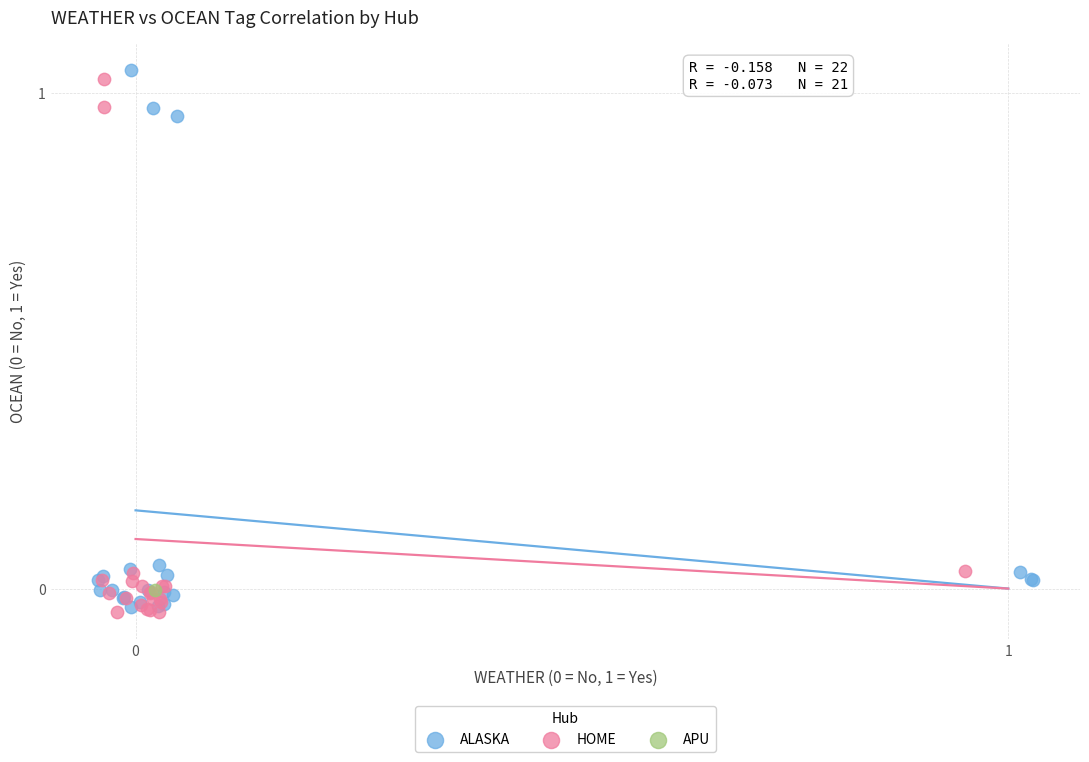

Which series reaches the maximum Y coordinate?

ALASKA